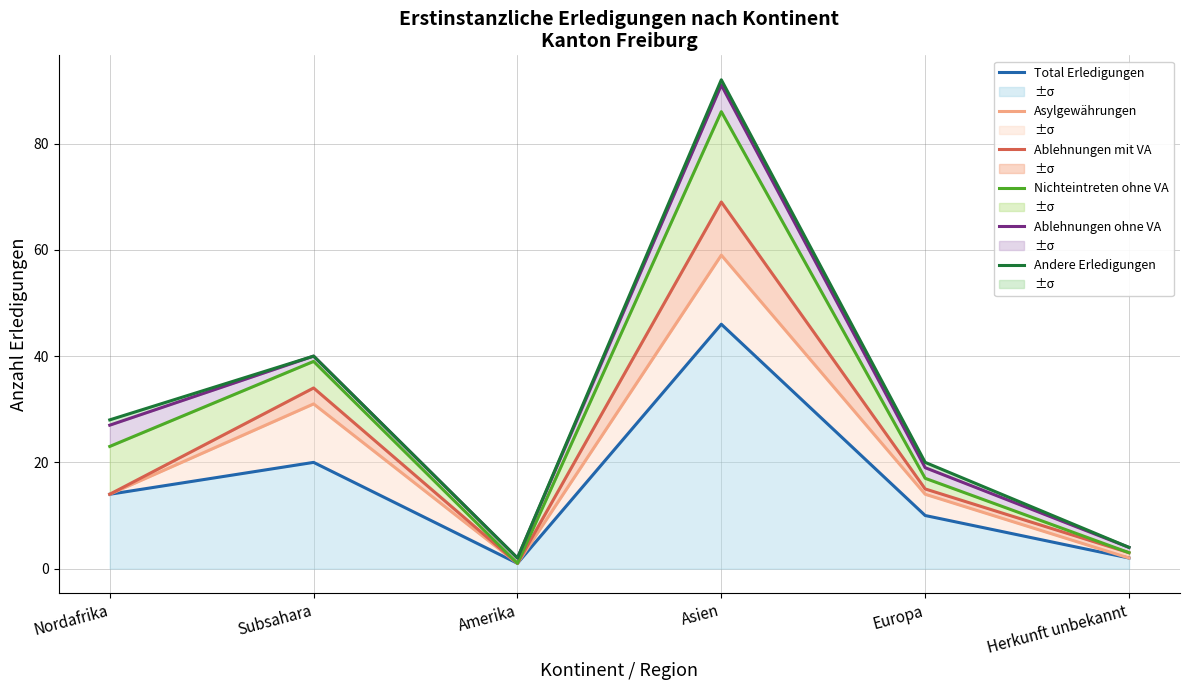

What is the highest value of the Asylgewährungen series?

59